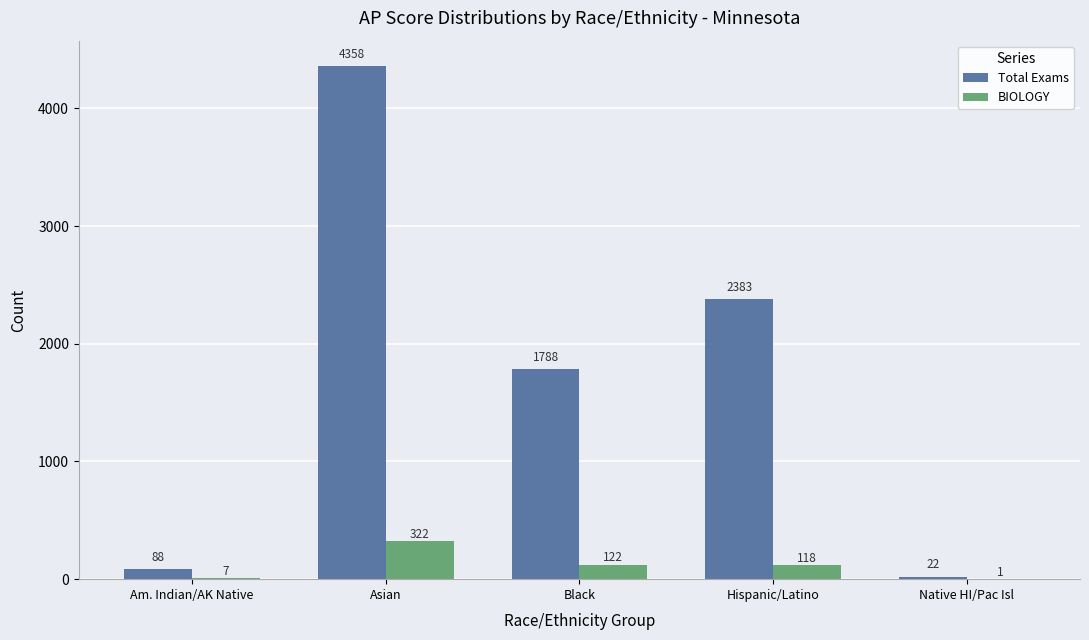

Is the value of Total Exams at Am. Indian/AK Native greater than the value of BIOLOGY at Hispanic/Latino?

No